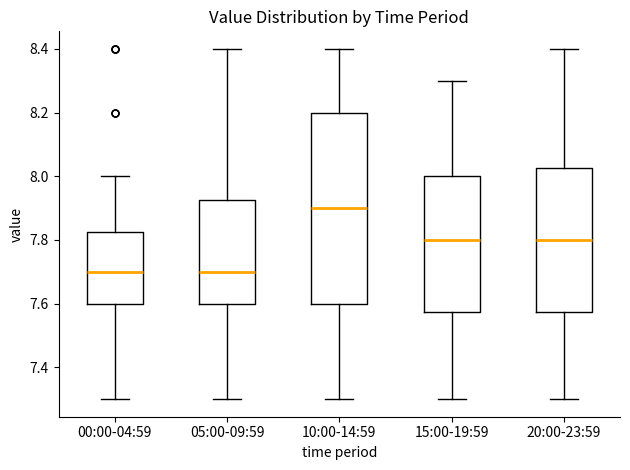

Reading left to right, transcribe this box plot: for each box, give where its median line is, the range the box spans, and where its two whiskers end, as read against the y-axis. The values are not printed on the chart, so give them approximately, as read against the axis.

00:00-04:59: median 7.70, box 7.60 to 7.82, whiskers 7.30 to 8.00
05:00-09:59: median 7.70, box 7.60 to 7.92, whiskers 7.30 to 8.40
10:00-14:59: median 7.90, box 7.60 to 8.20, whiskers 7.30 to 8.40
15:00-19:59: median 7.80, box 7.58 to 8.00, whiskers 7.30 to 8.30
20:00-23:59: median 7.80, box 7.58 to 8.02, whiskers 7.30 to 8.40